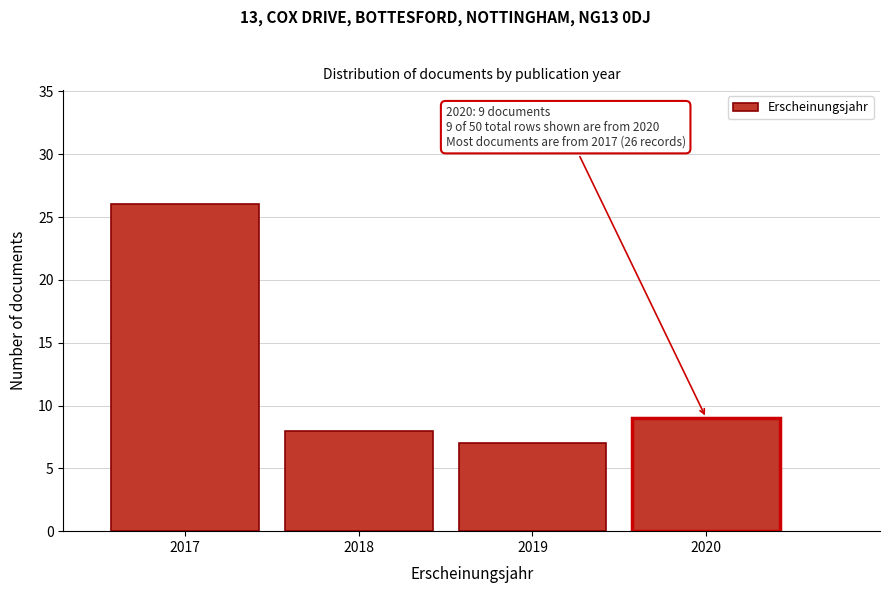

Reading left to right, list all the values displayed in this chart.

2017=26	2018=8	2019=7	2020=9